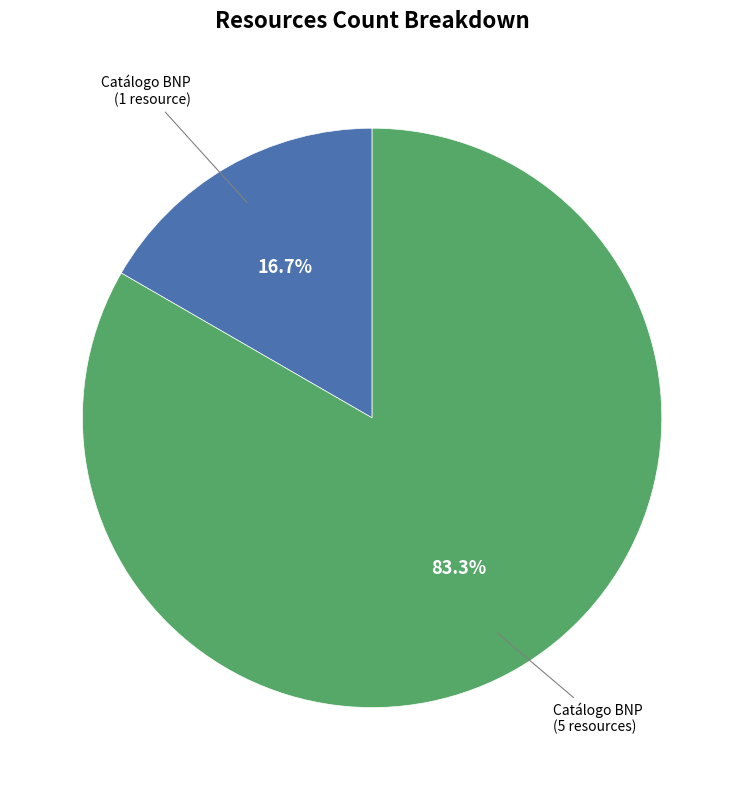

Is there a majority slice in this chart?

Yes